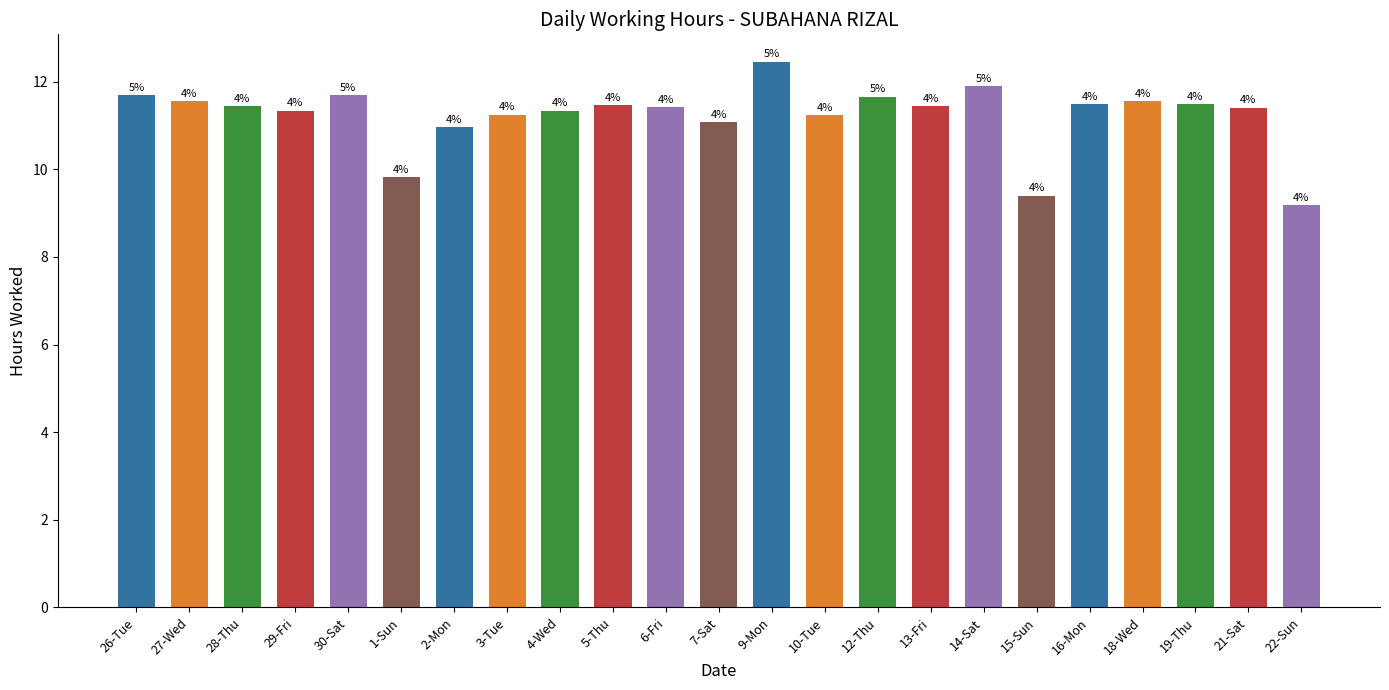

Which label corresponds to the largest value in the chart?

9-Mon